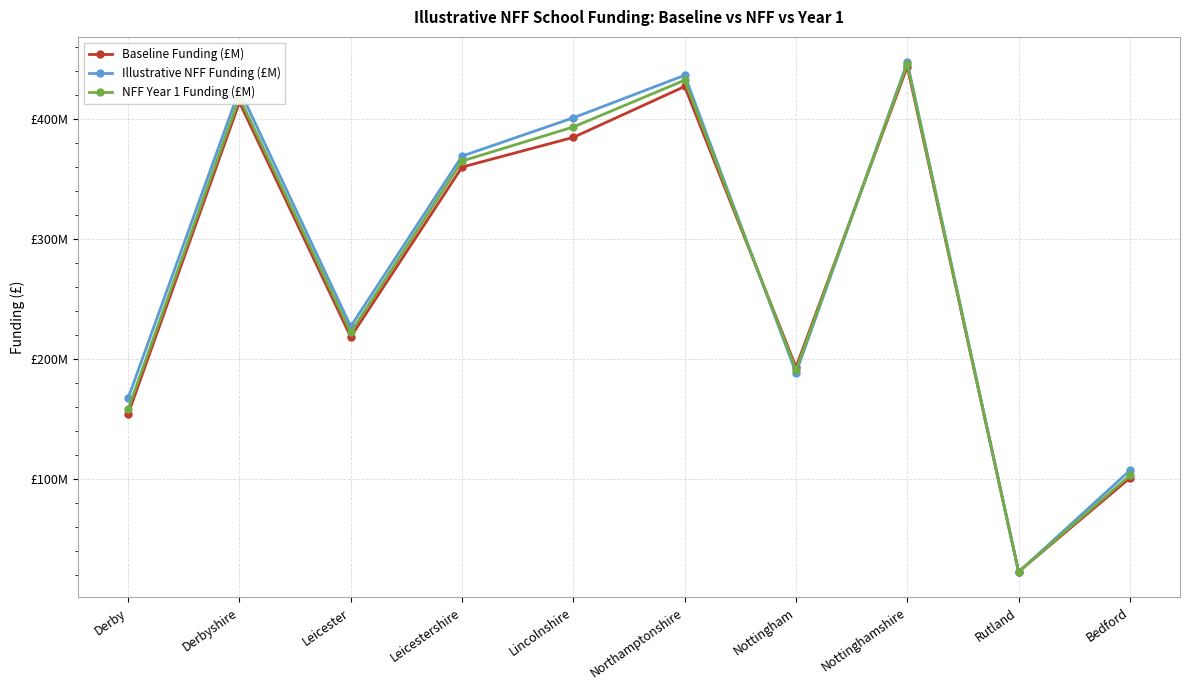

What are all the series names shown in the legend?

Baseline Funding (£M), Illustrative NFF Funding (£M), NFF Year 1 Funding (£M)